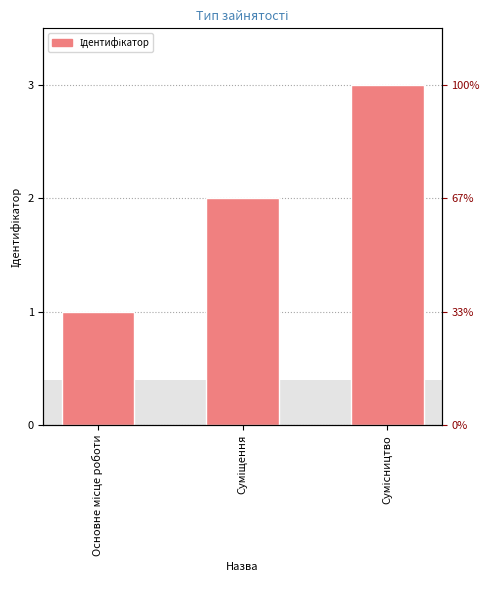

True or false: the data shows 4 at Сумісництво.

False